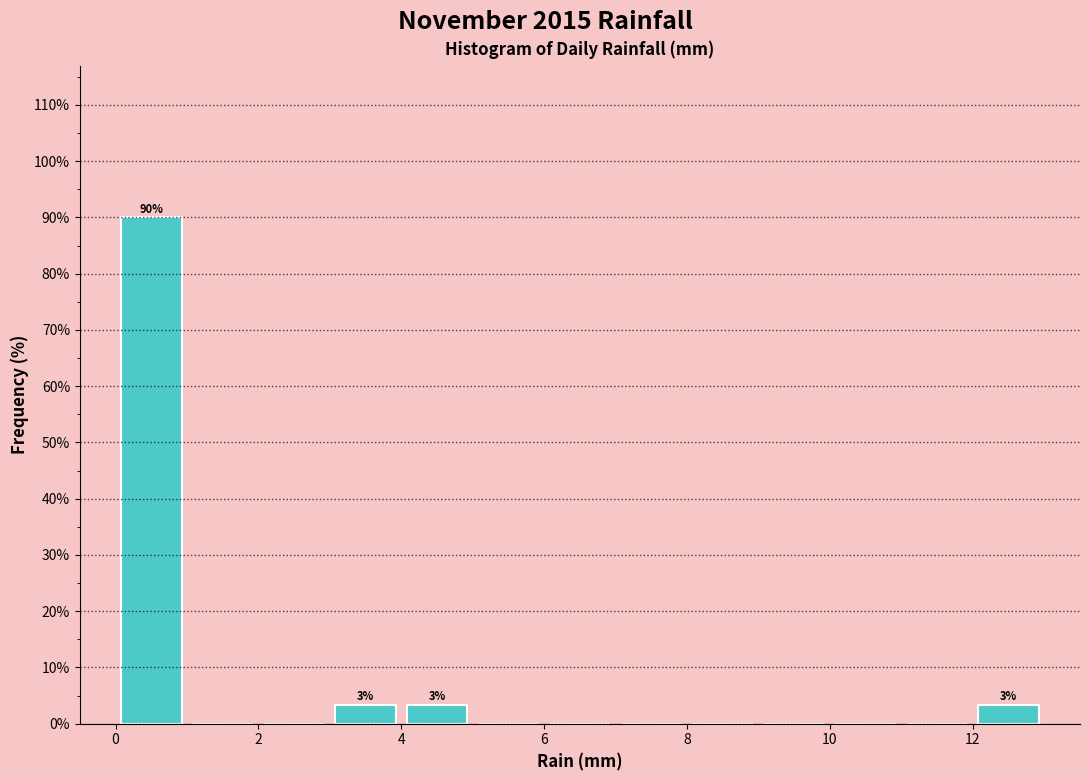

Which range on the x-axis has the tallest bar?

0 to 1